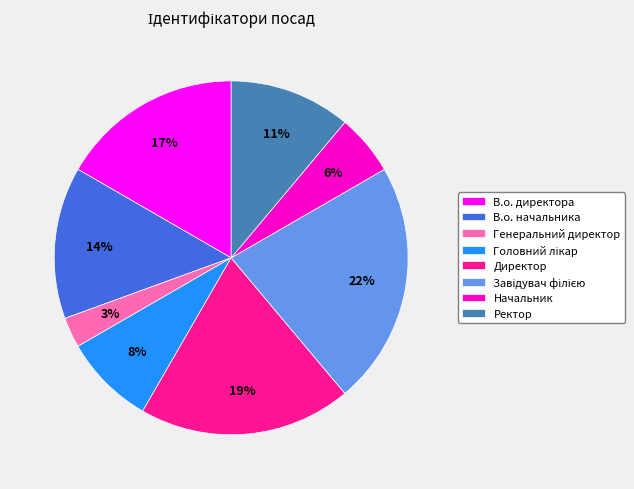

True or false: Ректор accounts for 1% of the total.

False